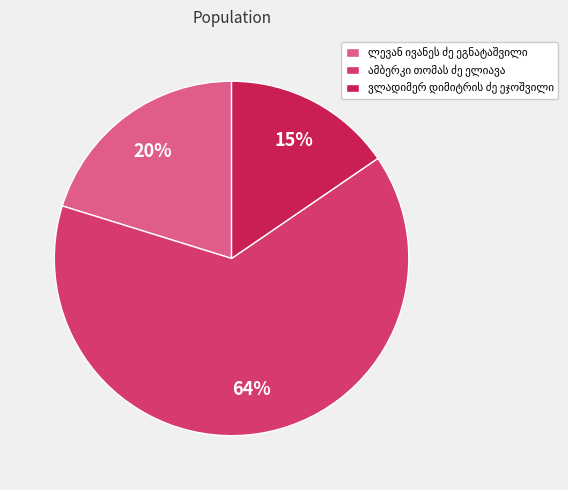

How many slices are in this pie chart?

3